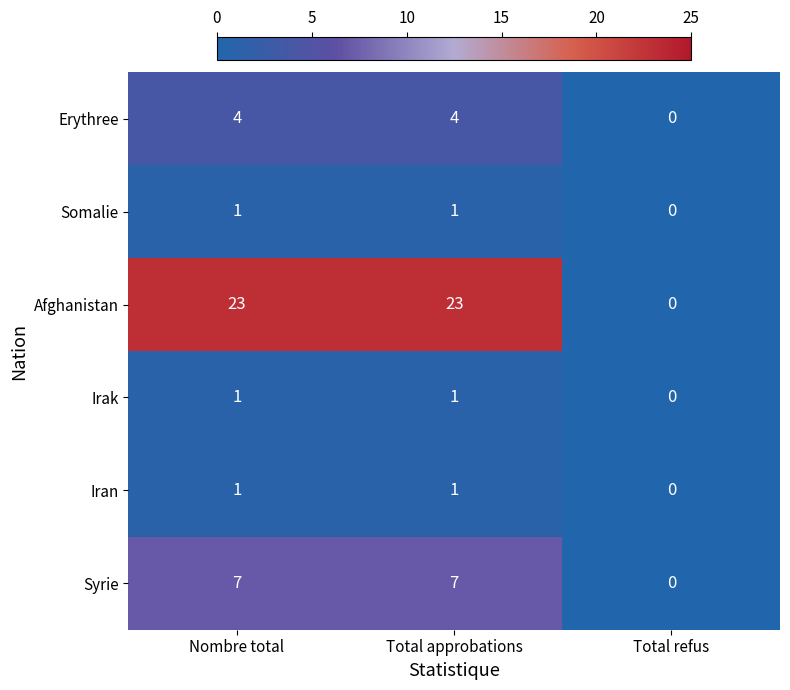

Between Nombre total and Total refus, which series saw the biggest shift?

Afghanistan